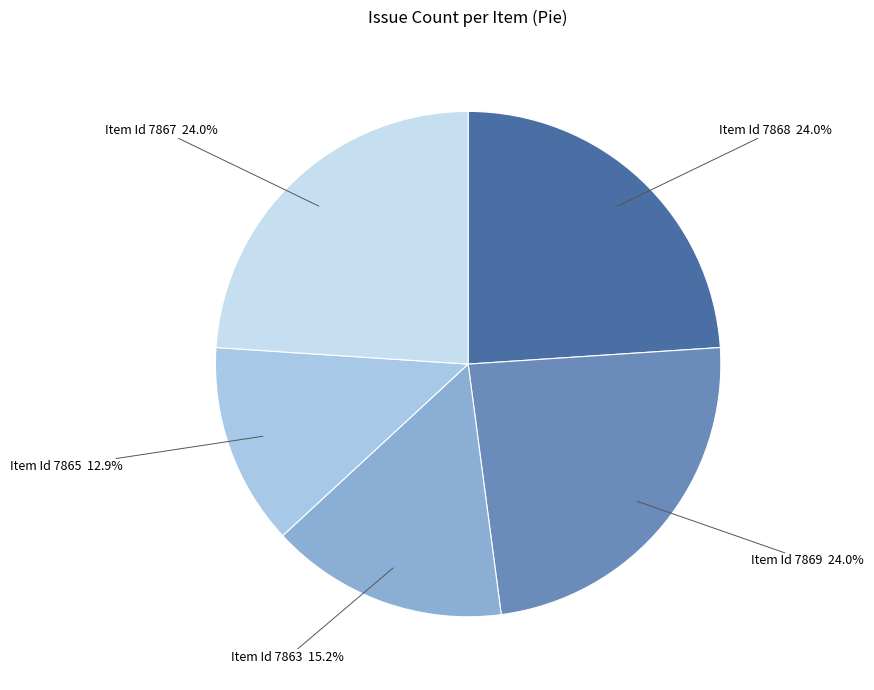

What percentage do Item Id 7868 and Item Id 7863 together represent?

39.2%